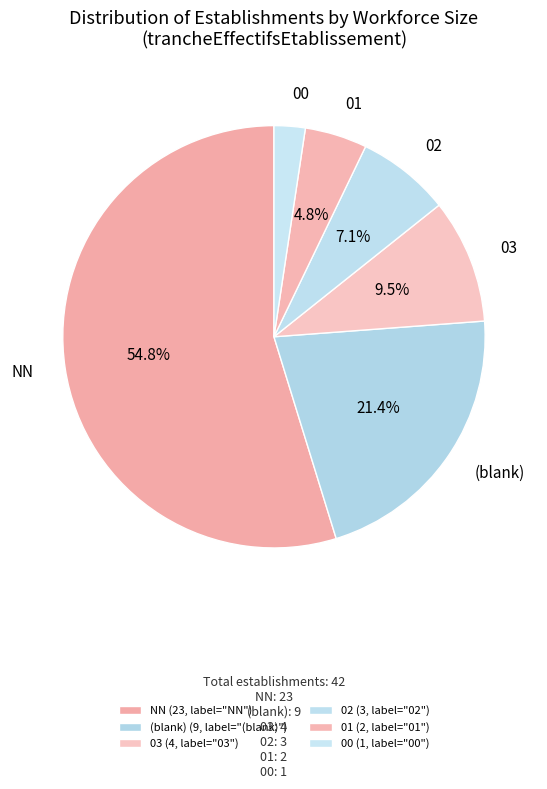

How many slices are in this pie chart?

6